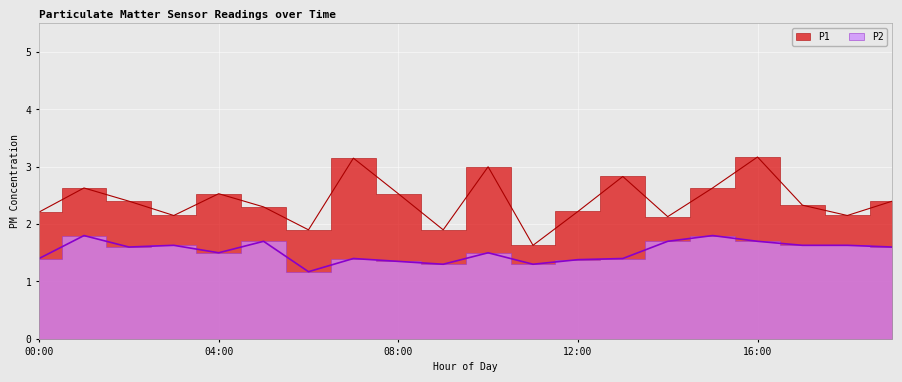

What is the total value across all series at 15:00?

4.4